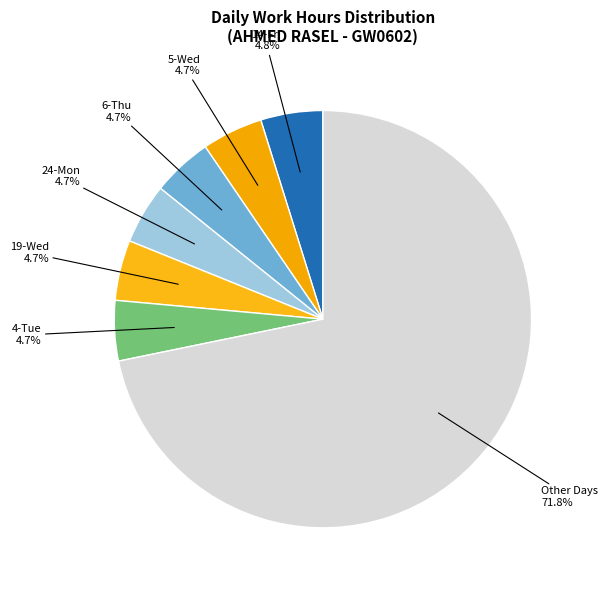

Count the number of slices in the pie.

7